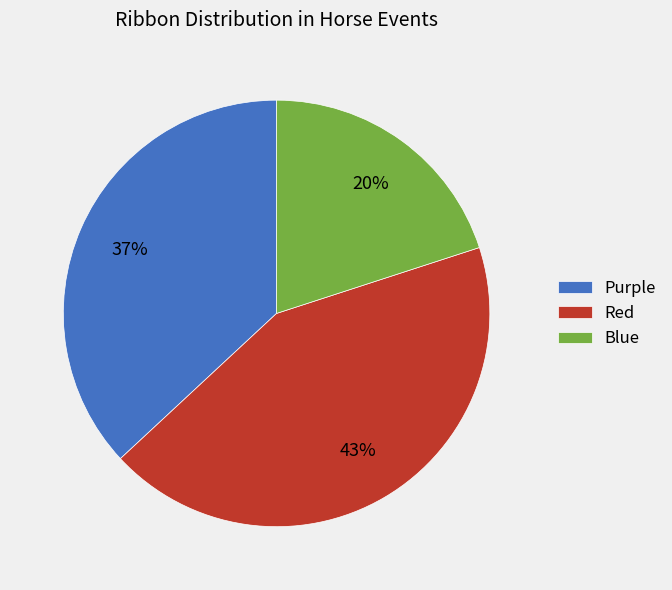

The Blue slice represents 34% of the pie. True or false?

False